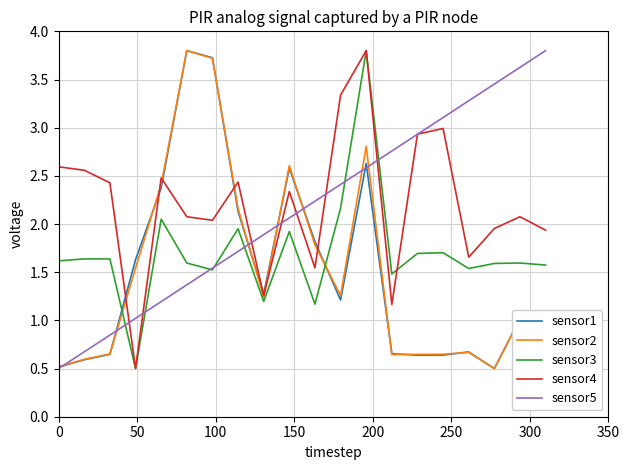

What is the greatest value displayed?

3.8